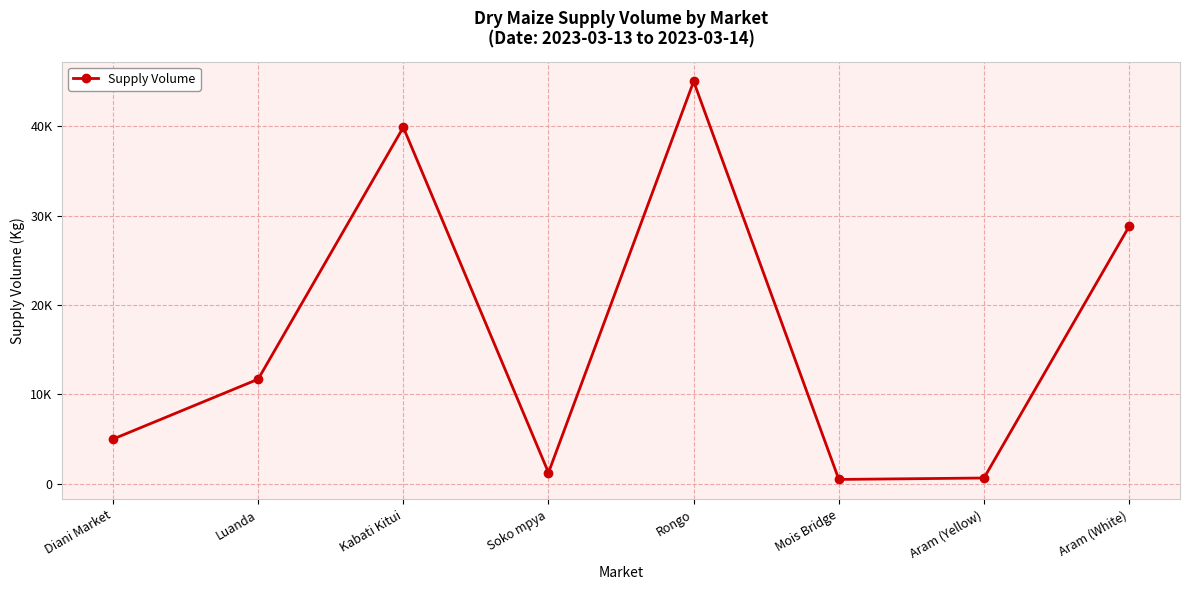

How many points are lower than both their immediate neighbors (excluding endpoints)?

2